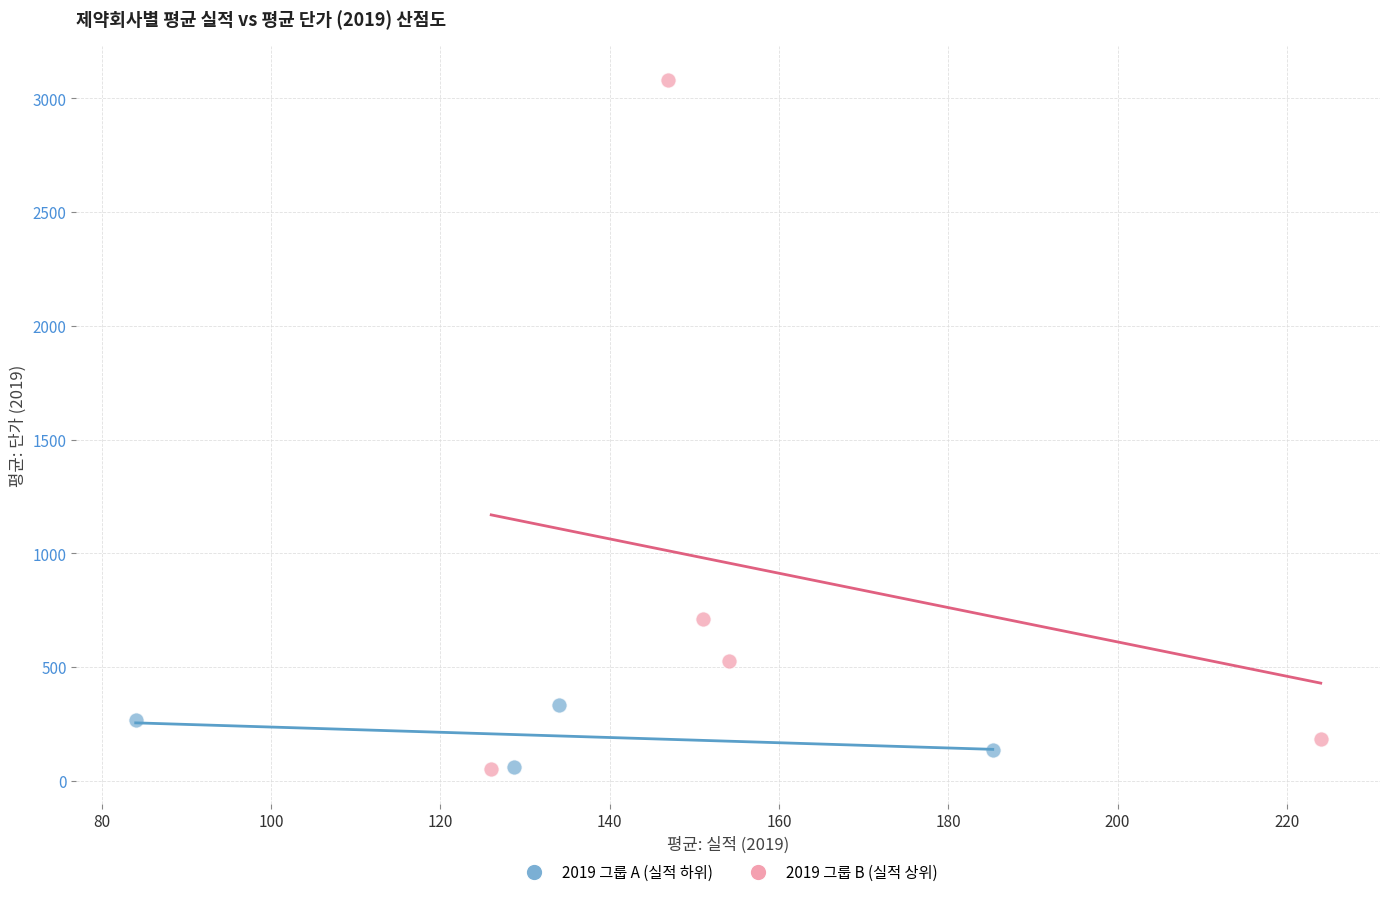

Which series has the largest Y range (max minus min)?

2019 그룹 B (실적 상위)